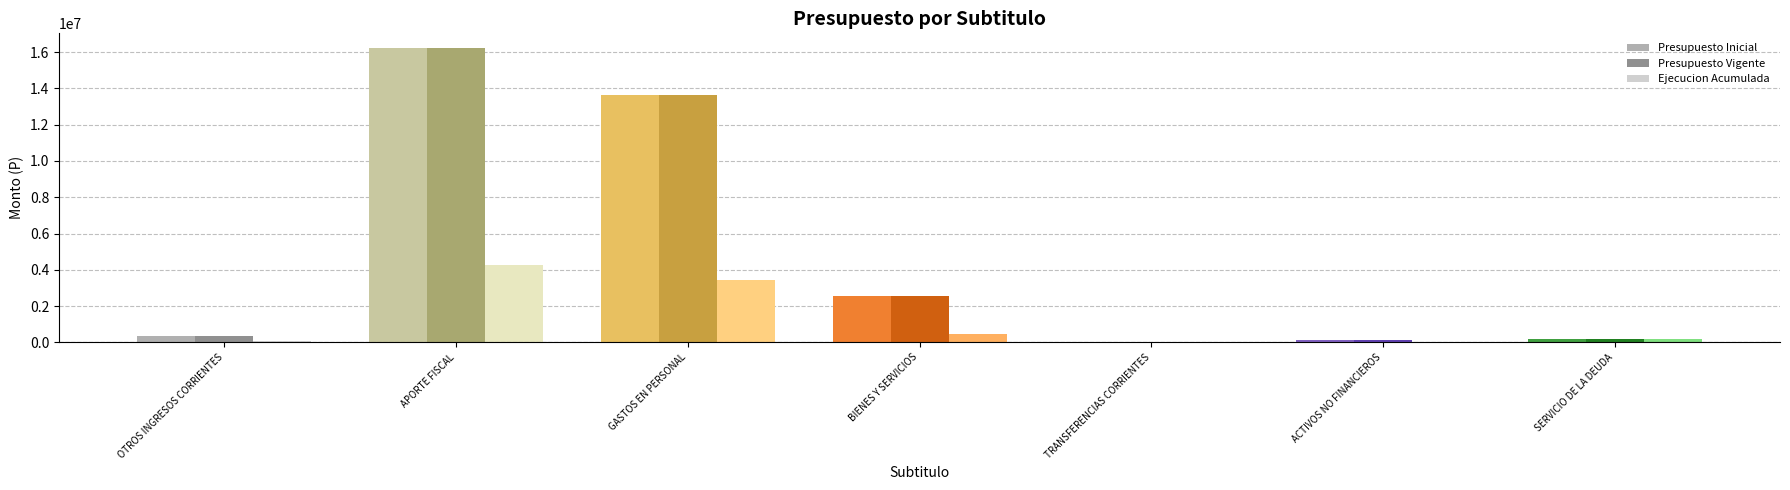

What are all the series names shown in the legend?

Presupuesto Inicial, Presupuesto Vigente, Ejecucion Acumulada